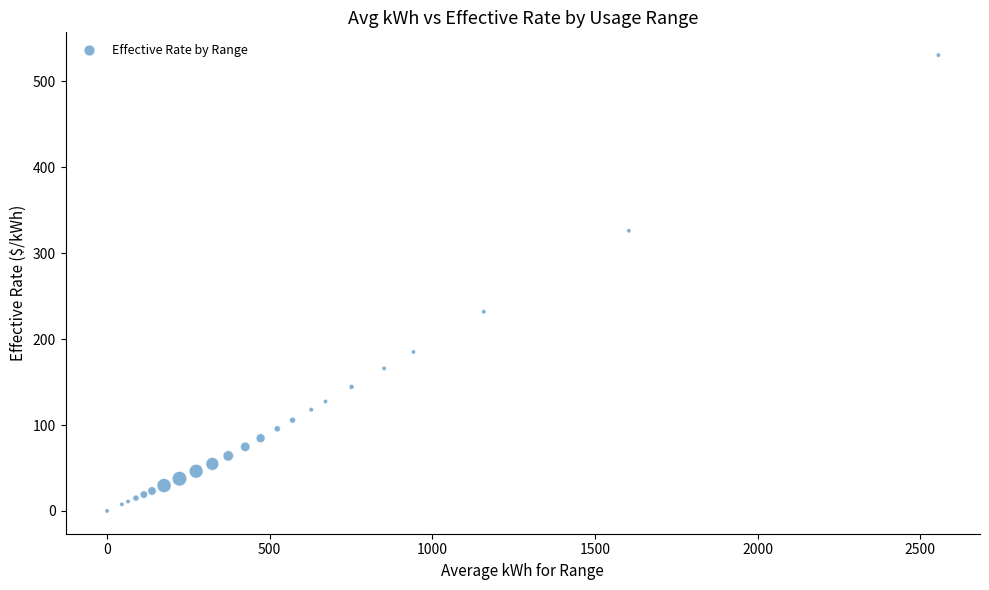

What Y value in the scatter plot is closest to 265?

231.9